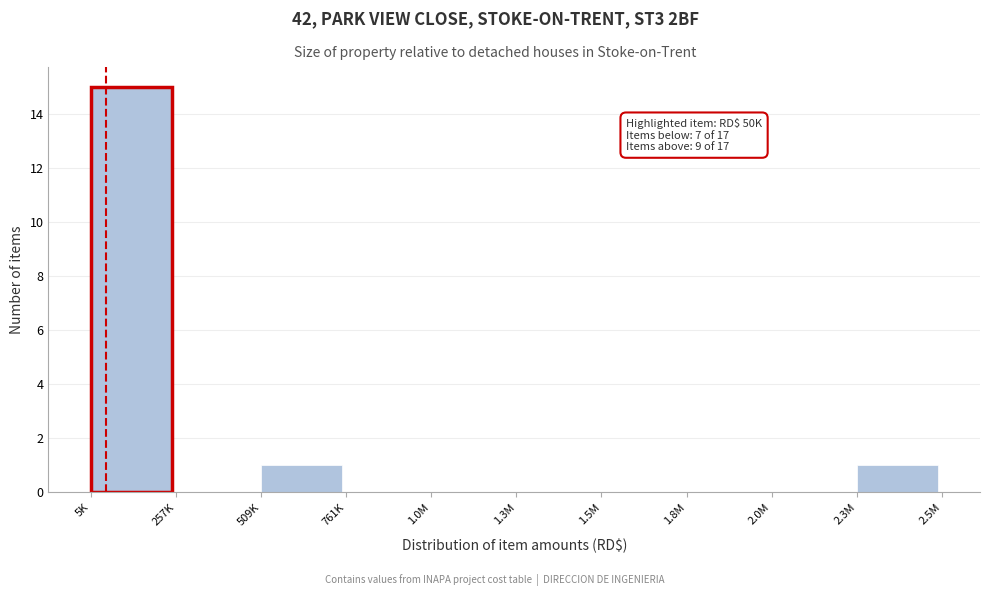

Reading right to left, extract all data points from this chart.

2.3M=1	2.0M=0	1.8M=0	1.5M=0	1.3M=0	1.0M=0	761K=0	509K=1	257K=0	5K=15